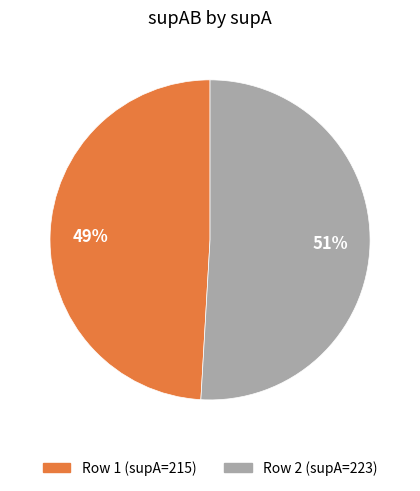

How many slices are in this pie chart?

2